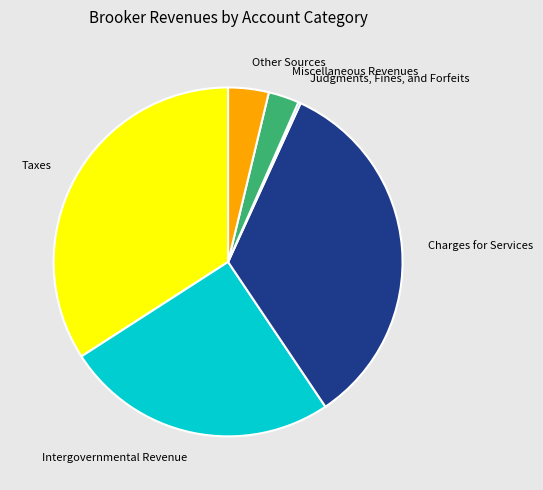

True or false: Charges for Services accounts for 39% of the total.

False